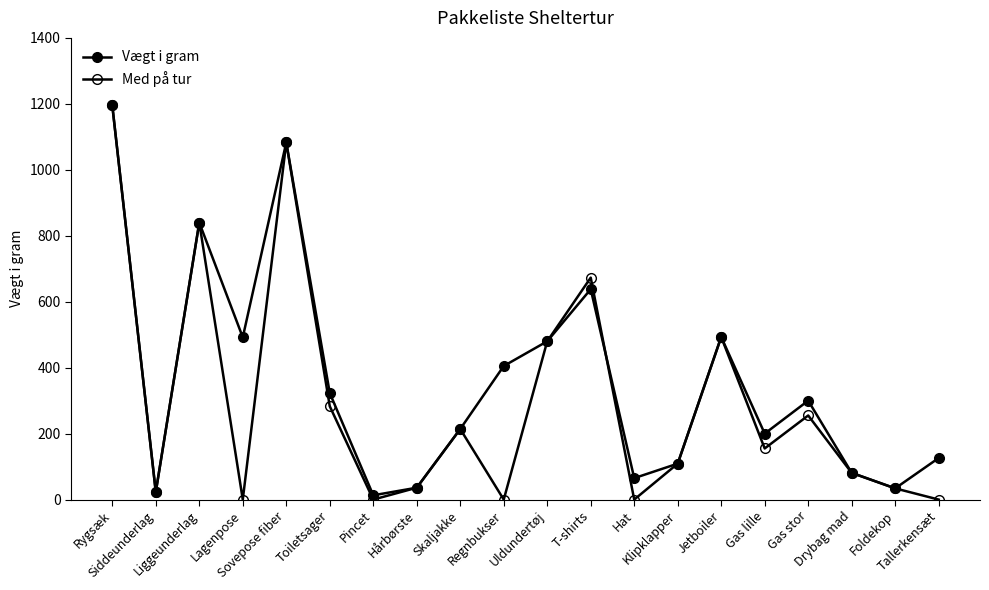

Reading left to right, what are all the values shown in this chart?

Vægt i gram: 1195	23	840	492	1083	323	13	36	214	405	480	638	65	109	493	200	300	81	34	126
Med på tur: 1195	23	840	0	1083	283	0	36	214	0	480	673	0	109	493	155	255	81	34	0